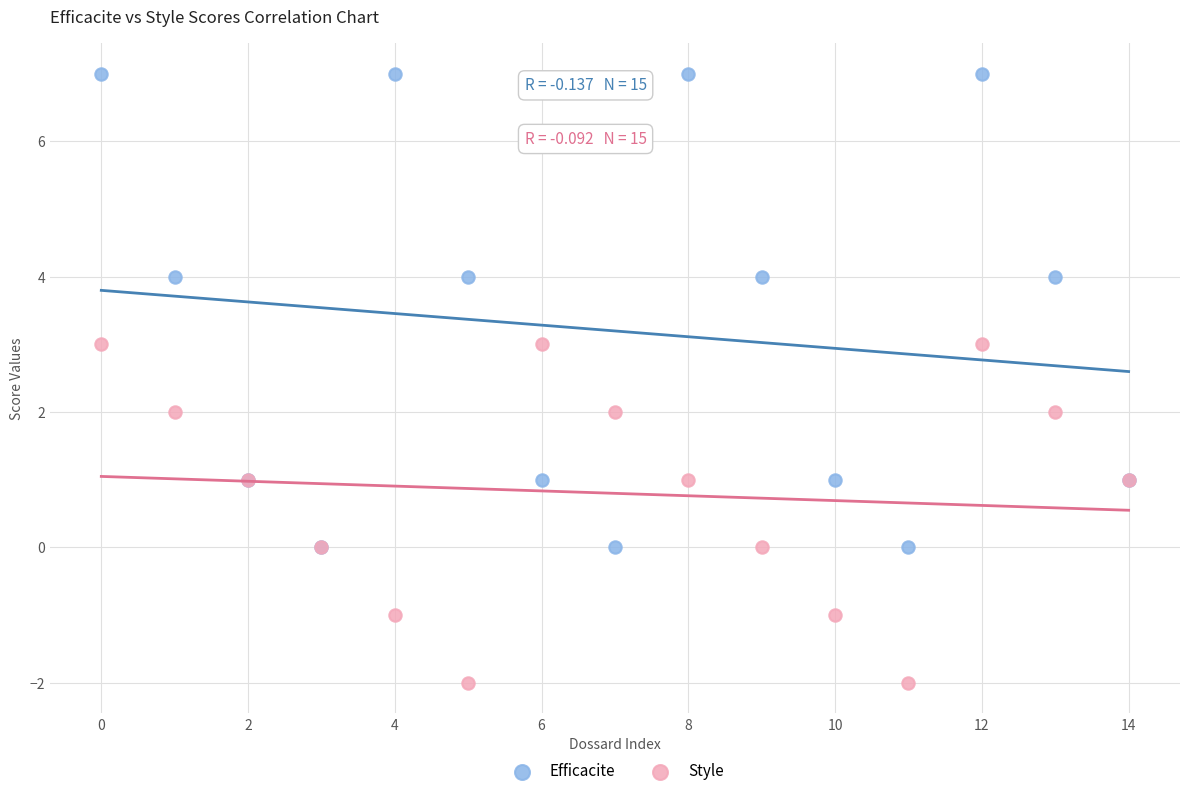

Which series contains the lowest Y value?

Style